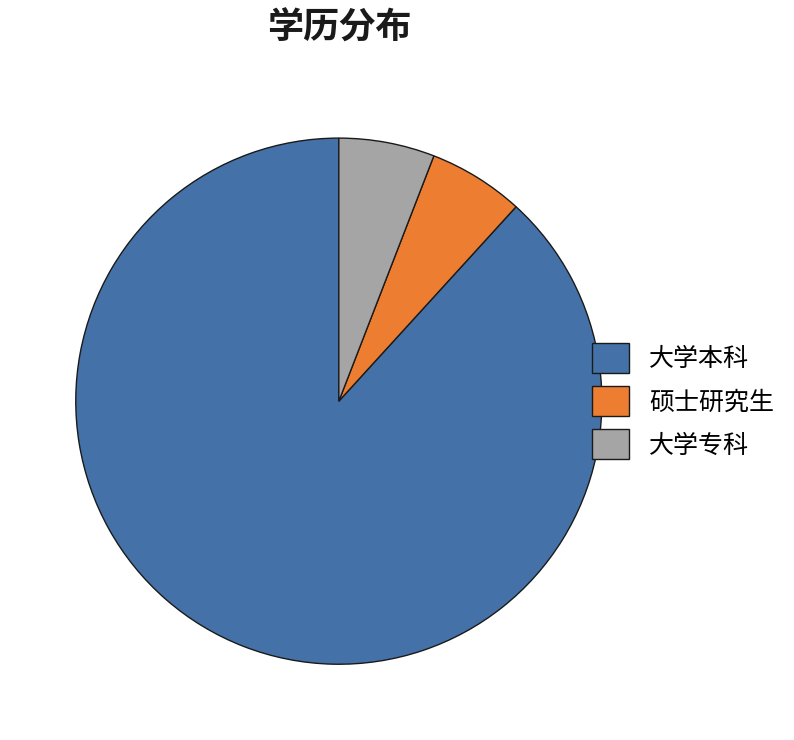

Which category has the biggest portion of the pie?

大学本科